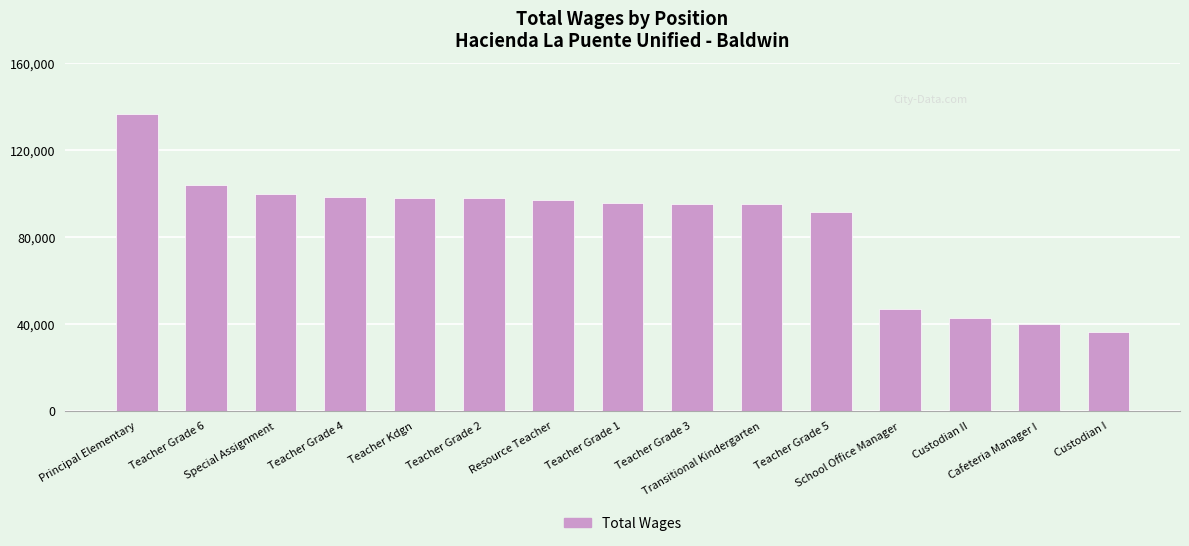

What is the average value?

84997